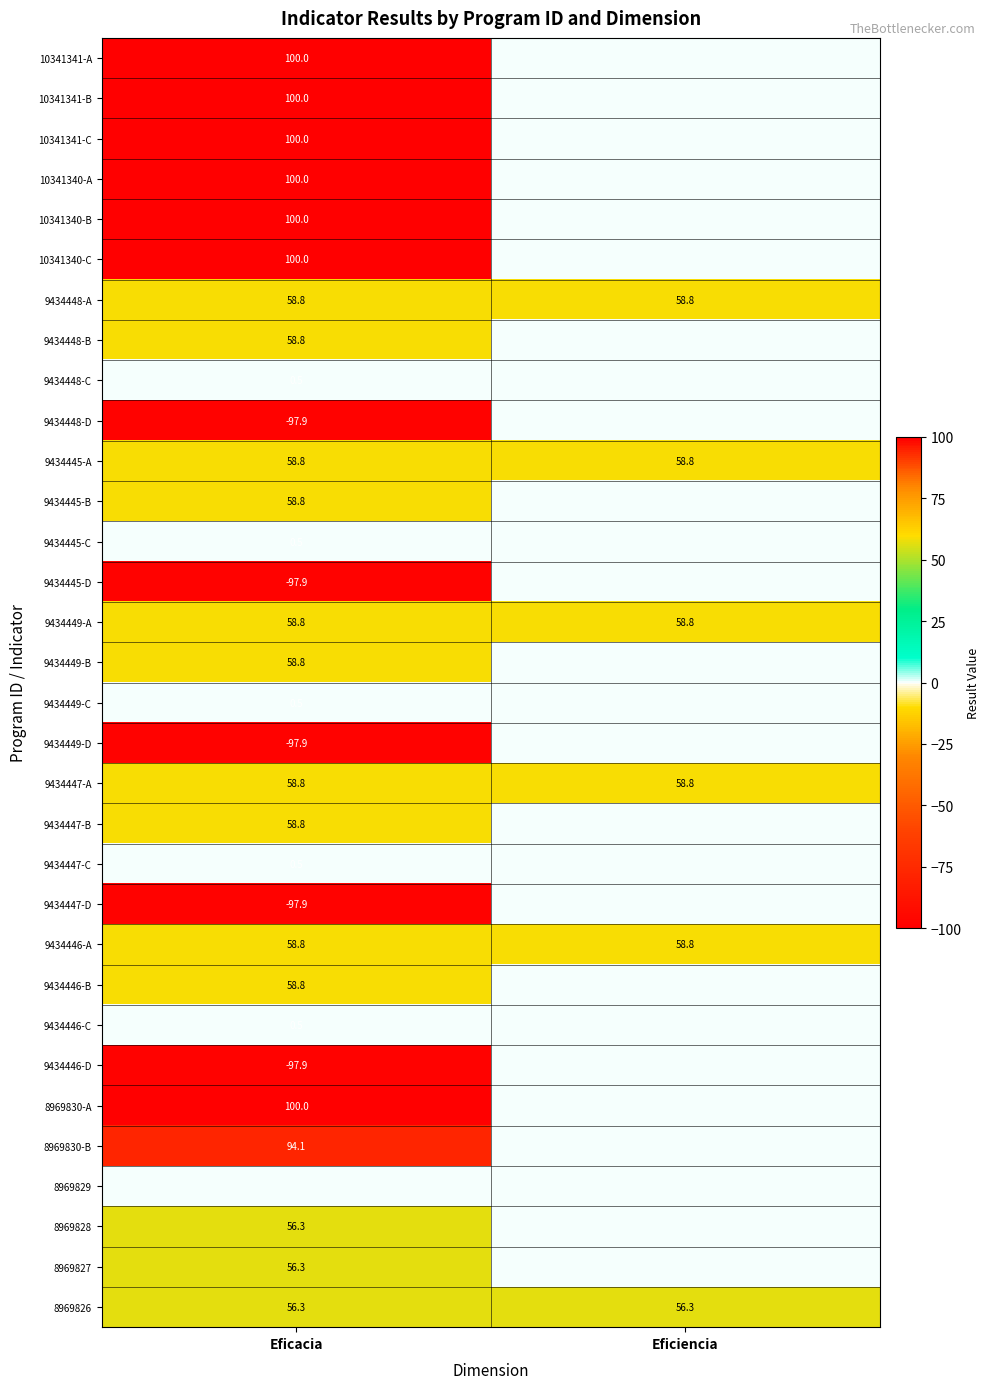

Is it true that 9434446-A equals 58.8 at Eficacia?

True